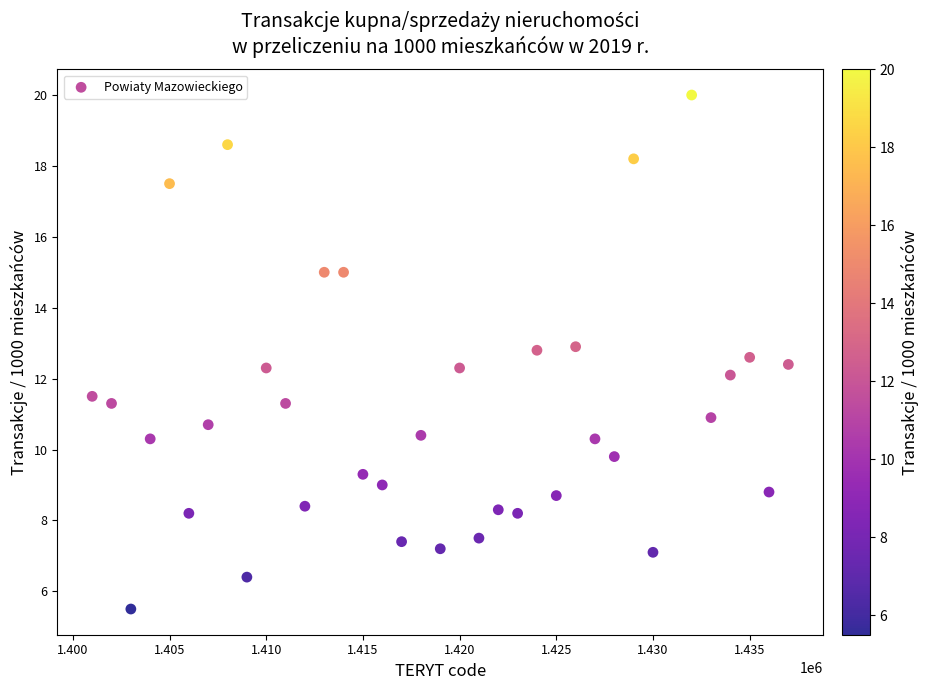

What is the range of X values (max minus min)?

36000.0